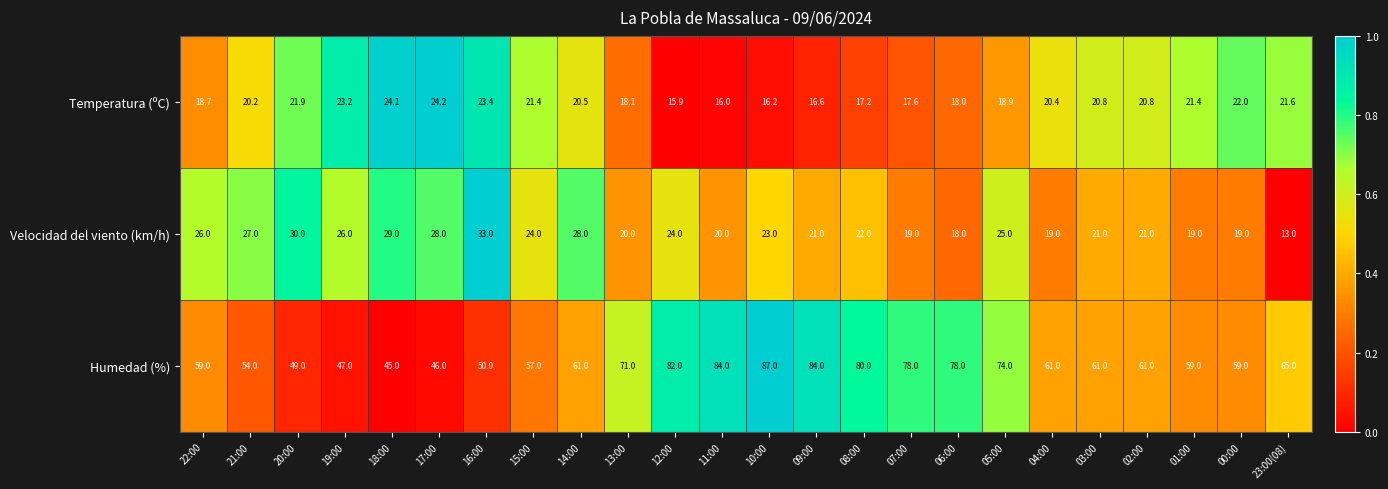

Between 14:00 and 23:00(08), which series saw the biggest shift?

Velocidad del viento (km/h)